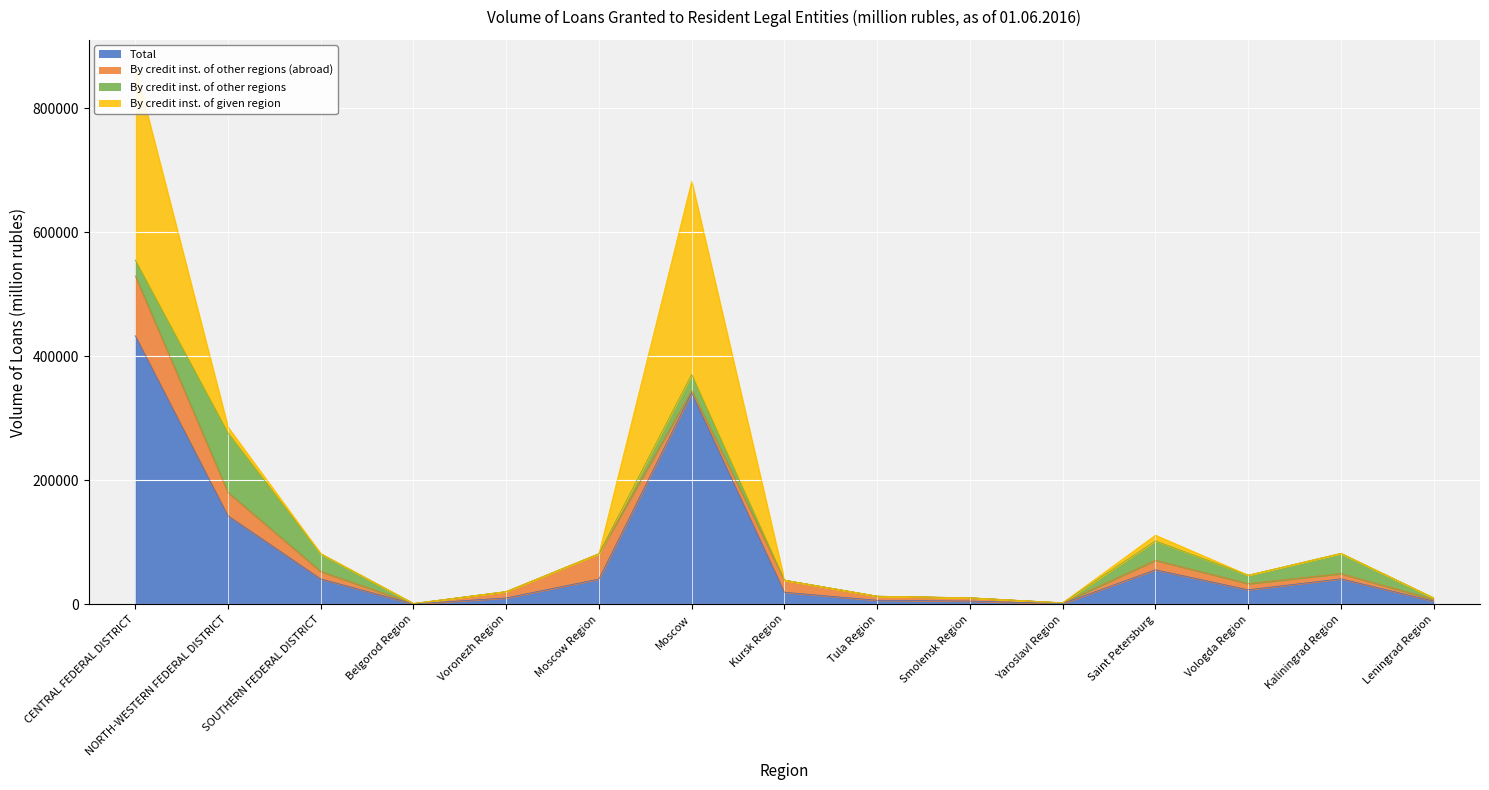

List the series in order of their peak value, lowest first.

By credit inst. of other regions, By credit inst. of other regions (abroad), By credit inst. of given region, Total